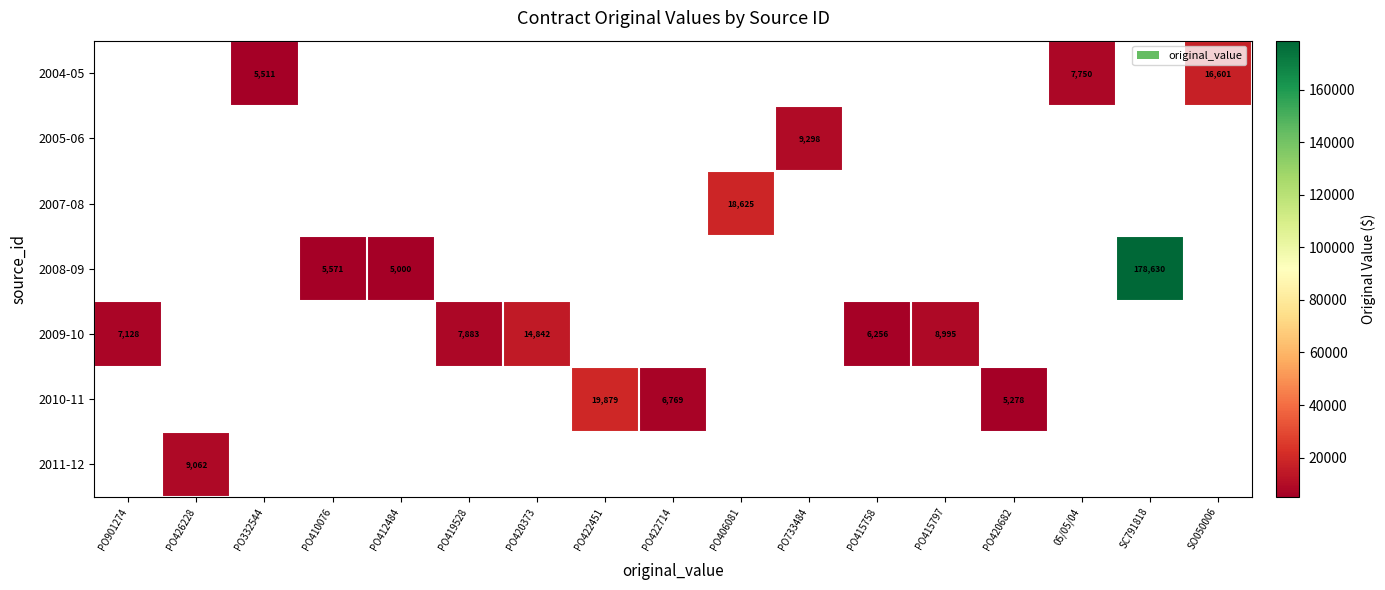

Which label corresponds to the smallest value in the chart?

PO412484